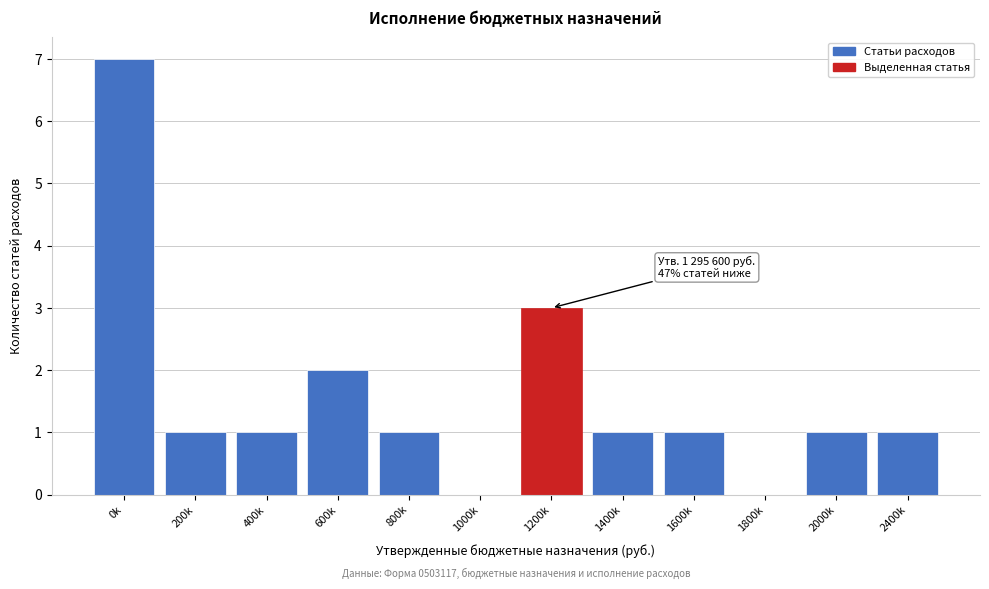

Reading left to right, transcribe all the data shown in this chart.

0k=7	200k=1	400k=1	600k=2	800k=1	1000k=0	1200k=3	1400k=1	1600k=1	1800k=0	2000k=1	2400k=1